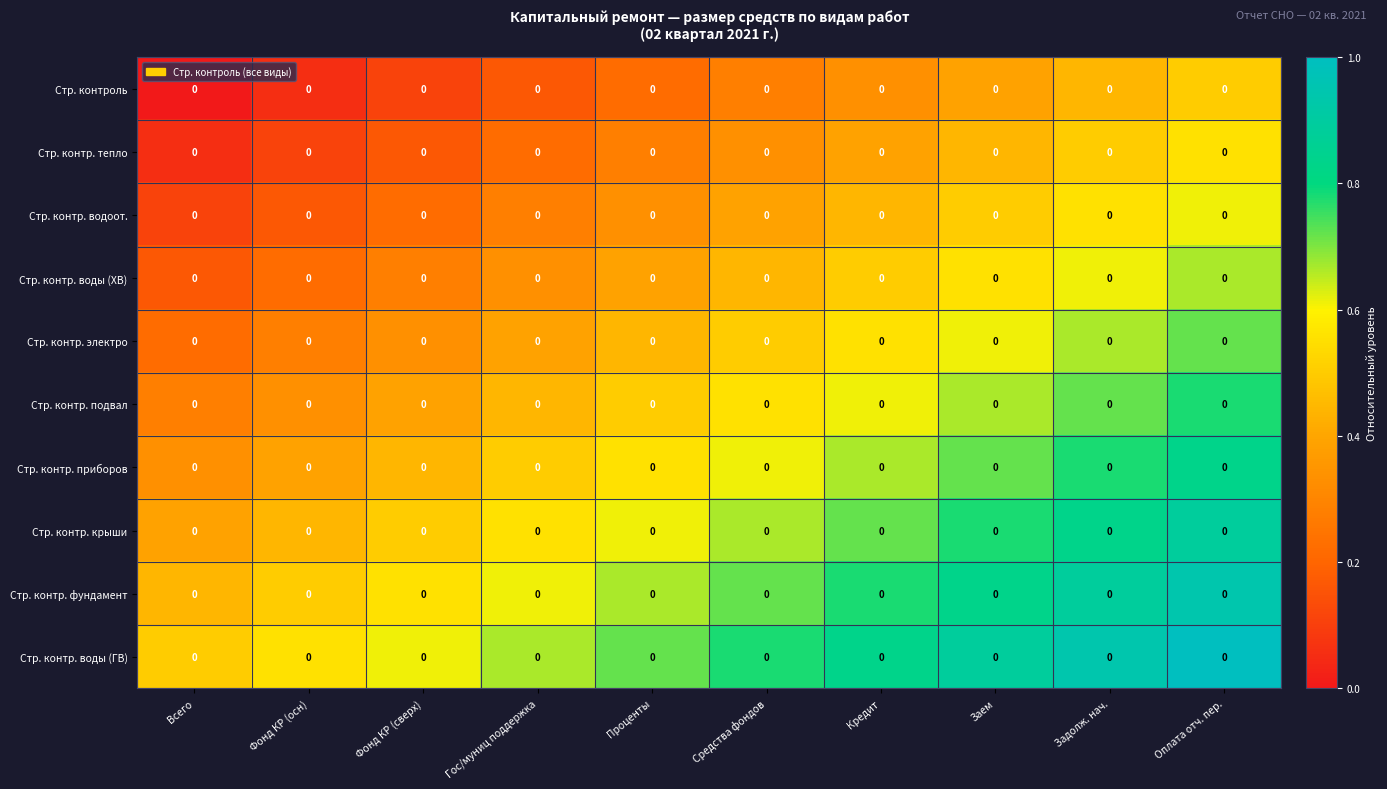

At which category is the sum across all series the highest?

Оплата отч. пер.